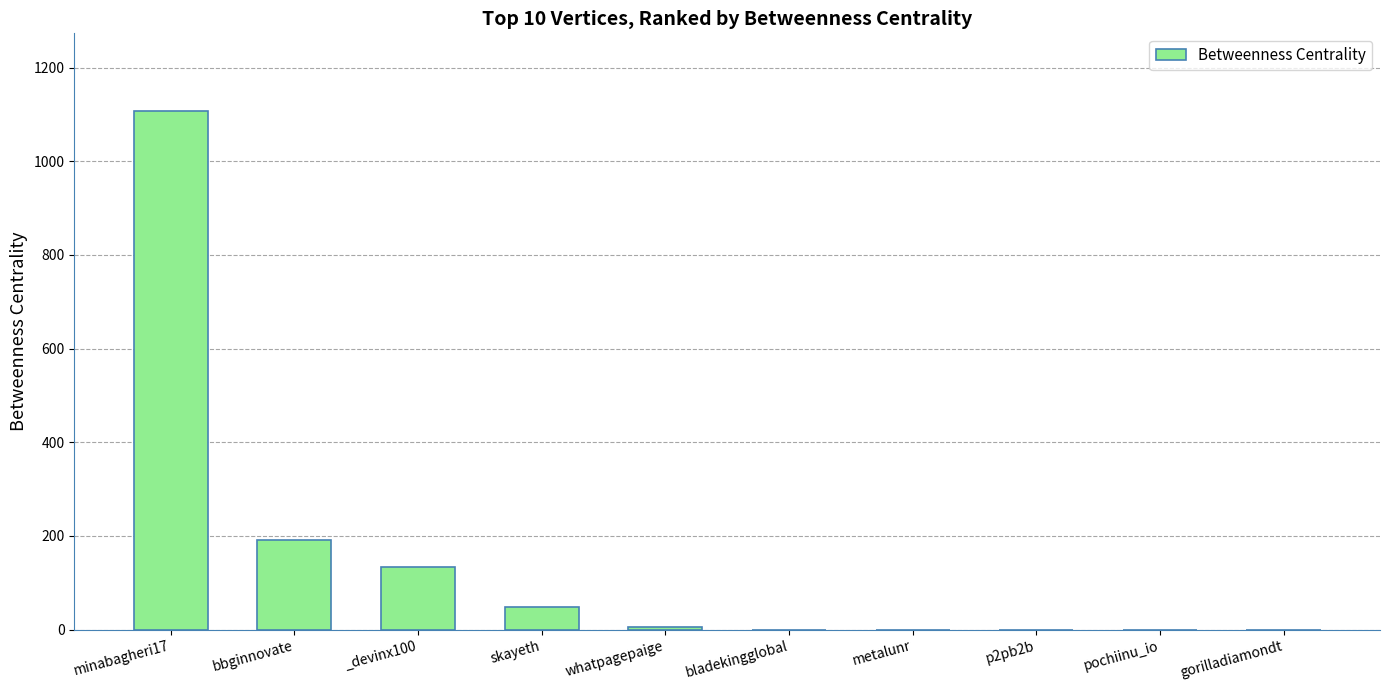

What is the change in value from bbginnovate to skayeth?

-143